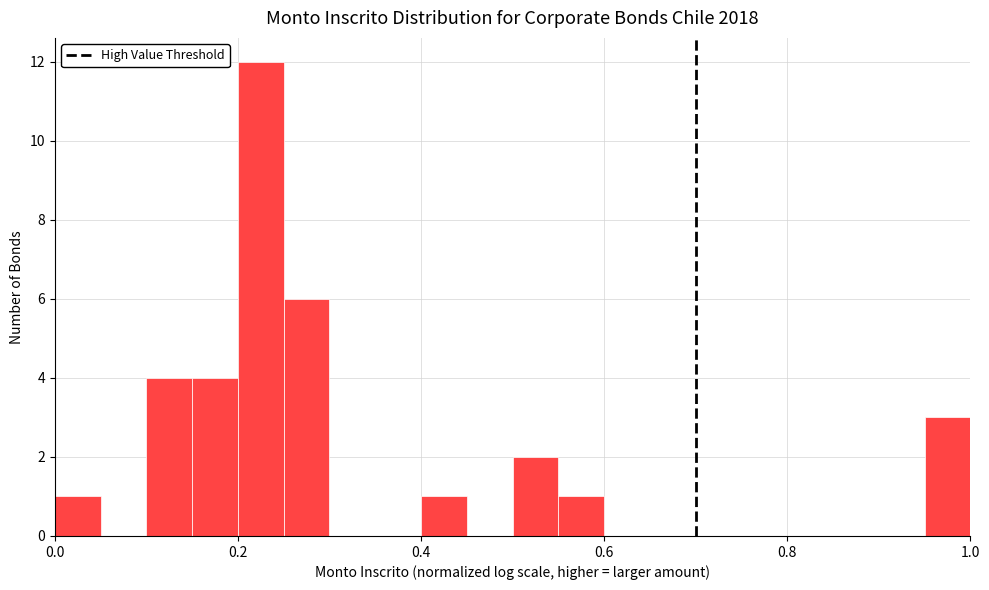

Read against the x-axis, roughly where is the centre of the tallest bar?

0.22